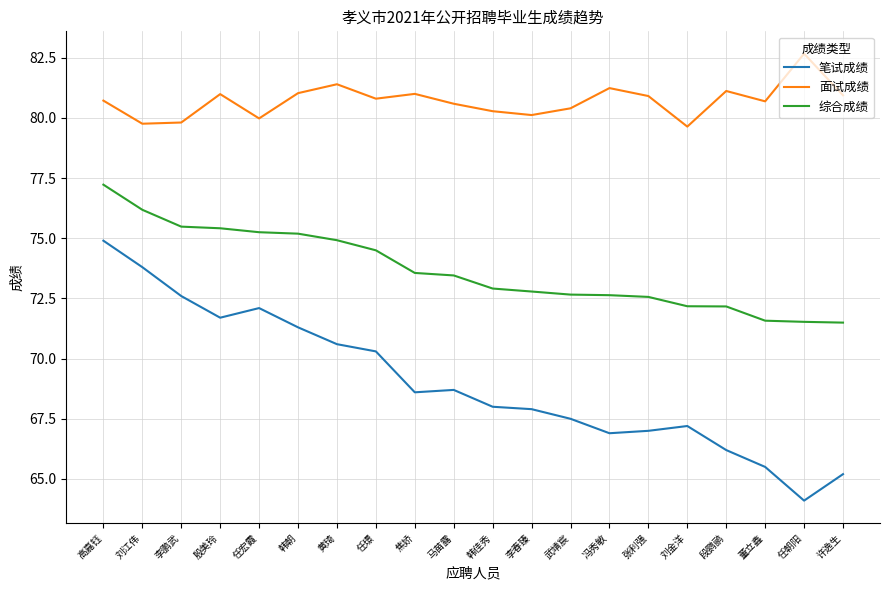

At how many categories does at least one series exceed 69?

20